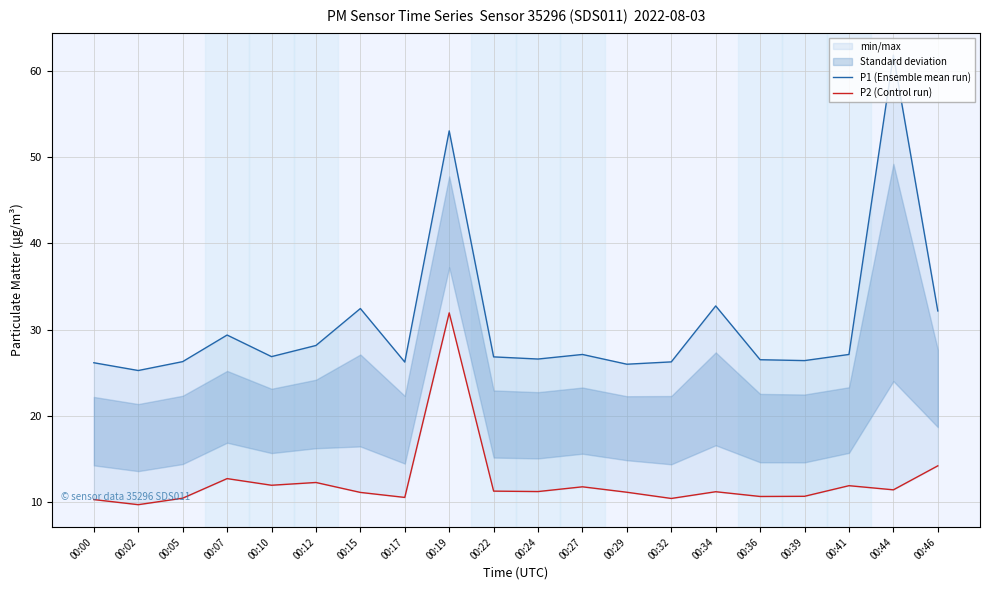

Is this an area chart (filled region under the line)?

No